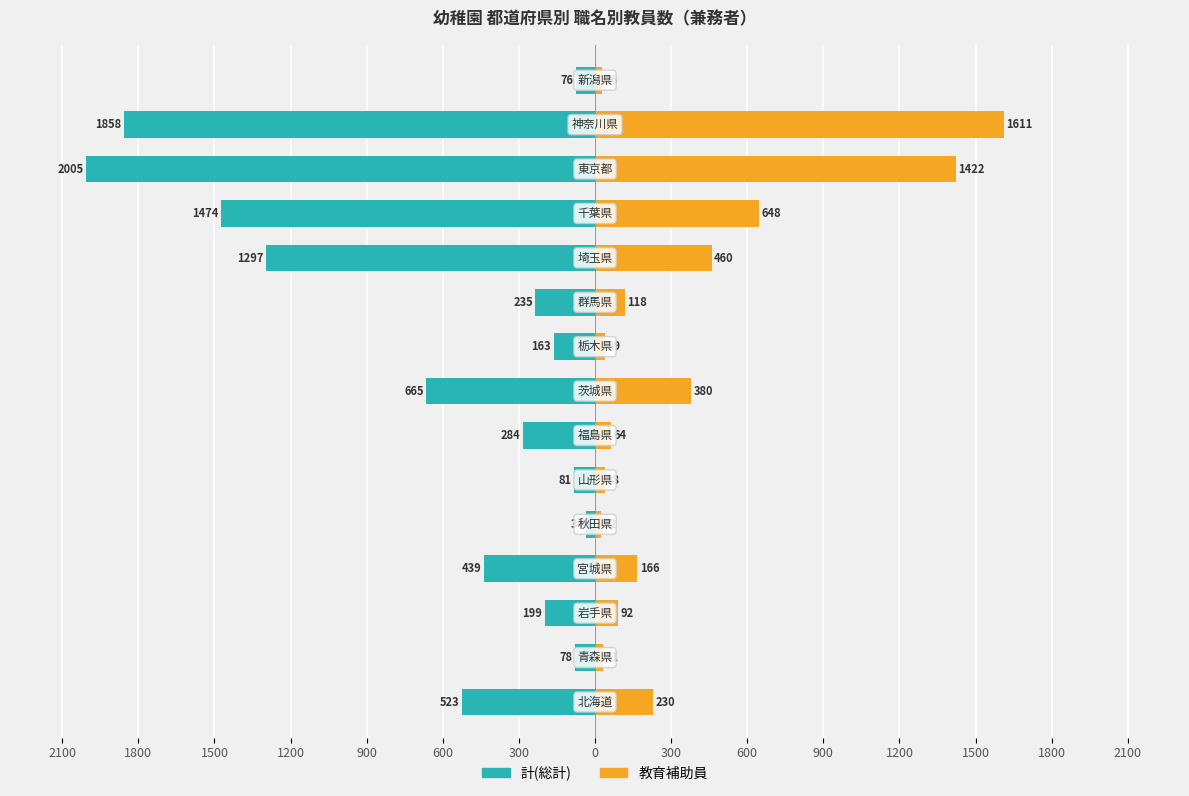

How many bars are there in total?

30